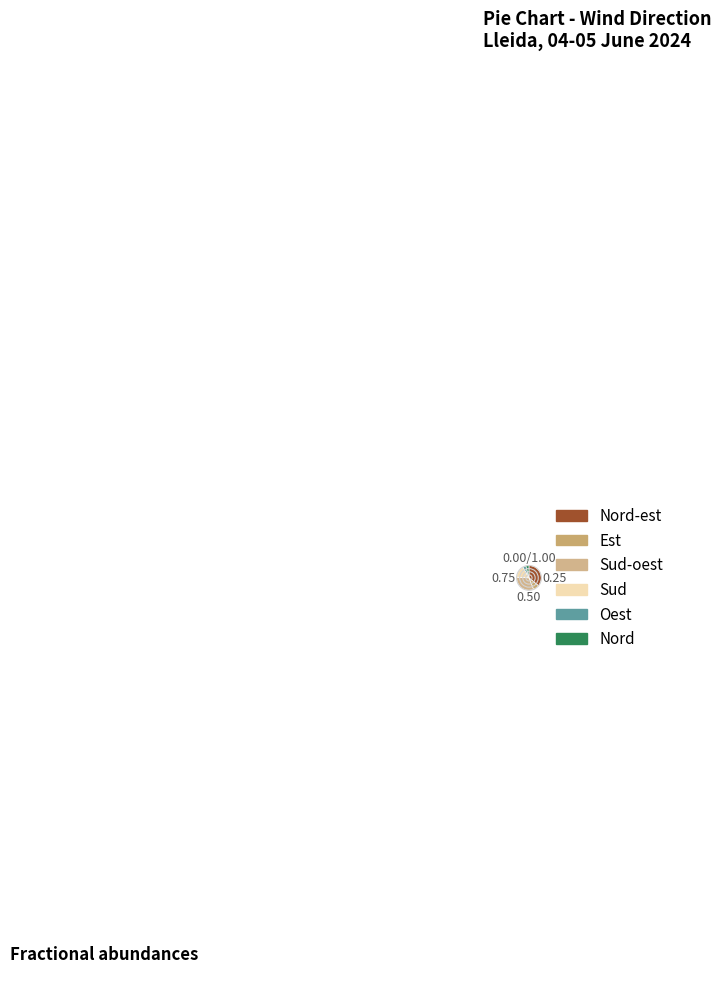

How many slices are in this pie chart?

6